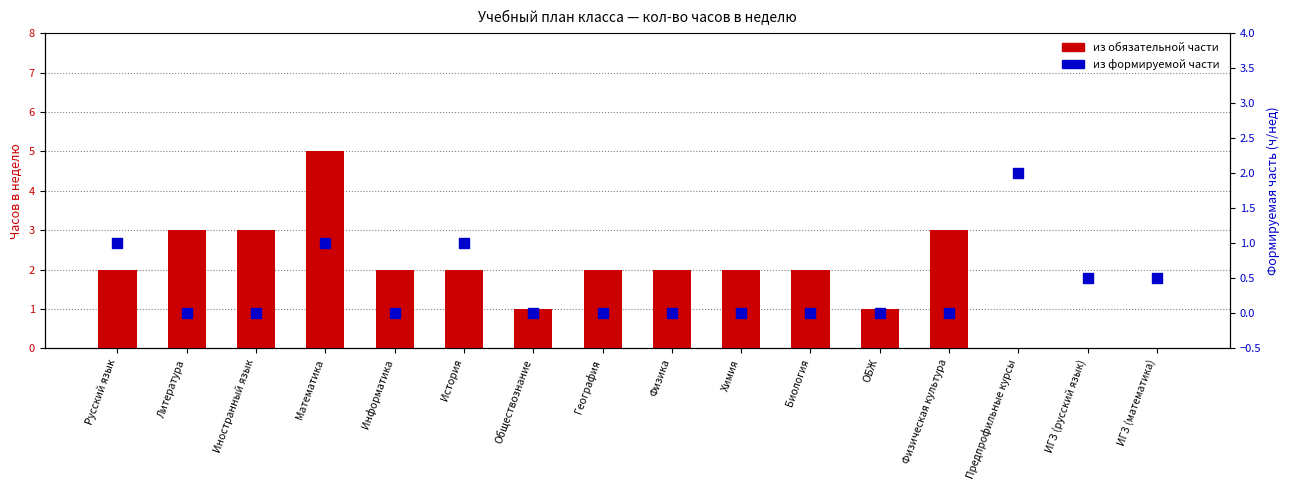

Which series reaches the minimum Y coordinate?

из обязательной части